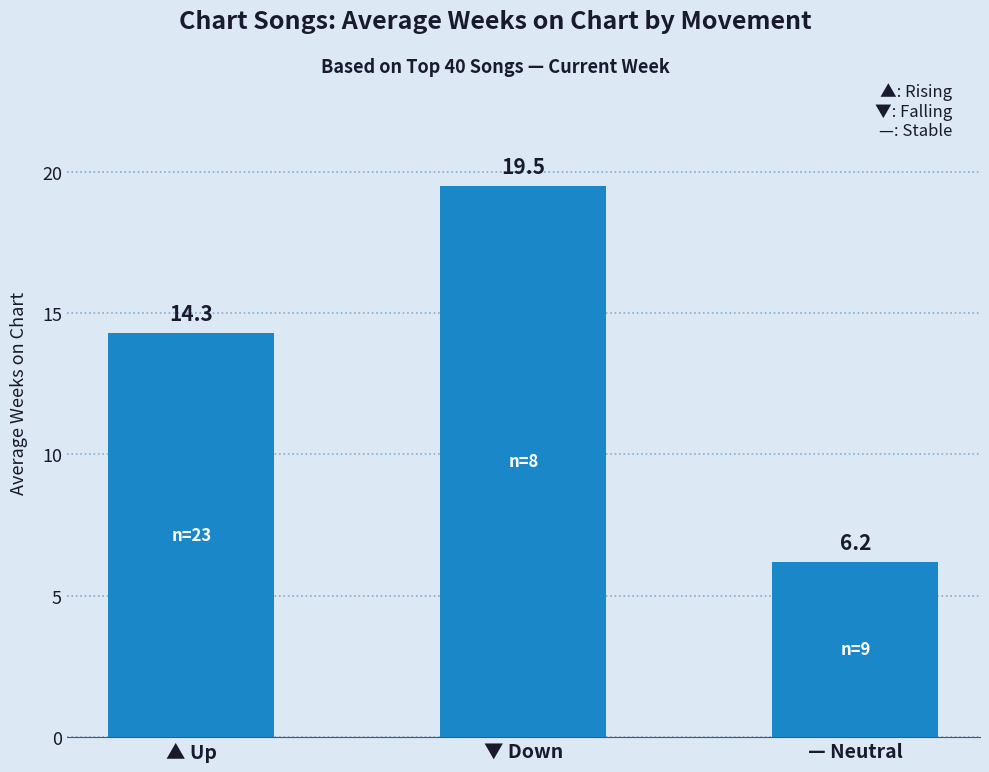

How many bars are there in total?

3